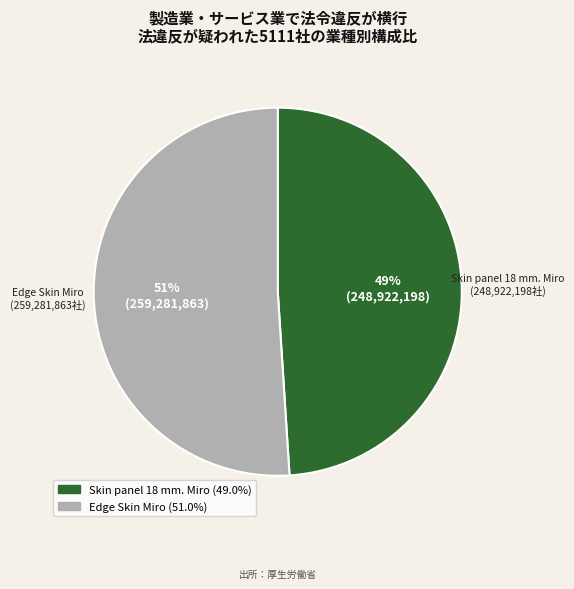

Is Skin panel 18 mm. Miro the majority of the pie?

No